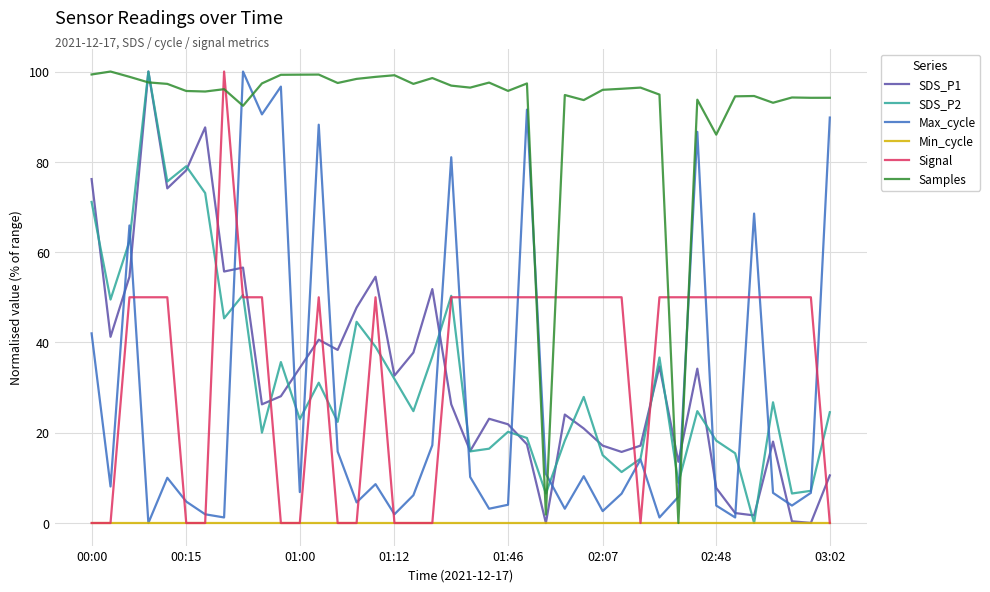

How many lines are shown in the chart?

6